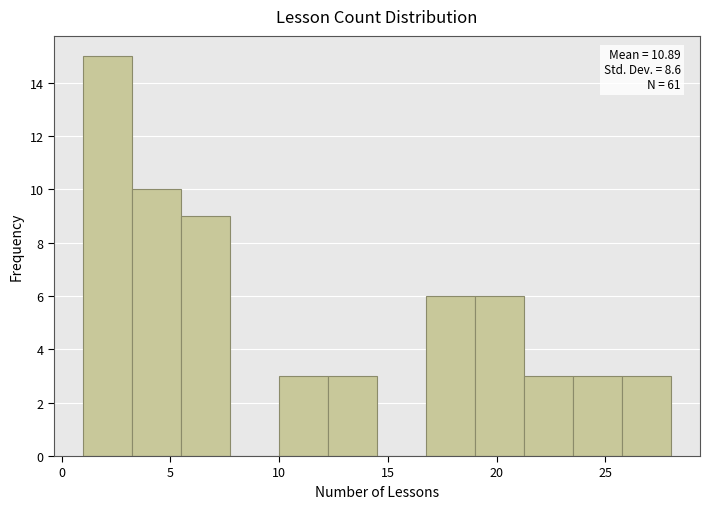

Which range on the x-axis has the tallest bar?

1.00 to 3.25